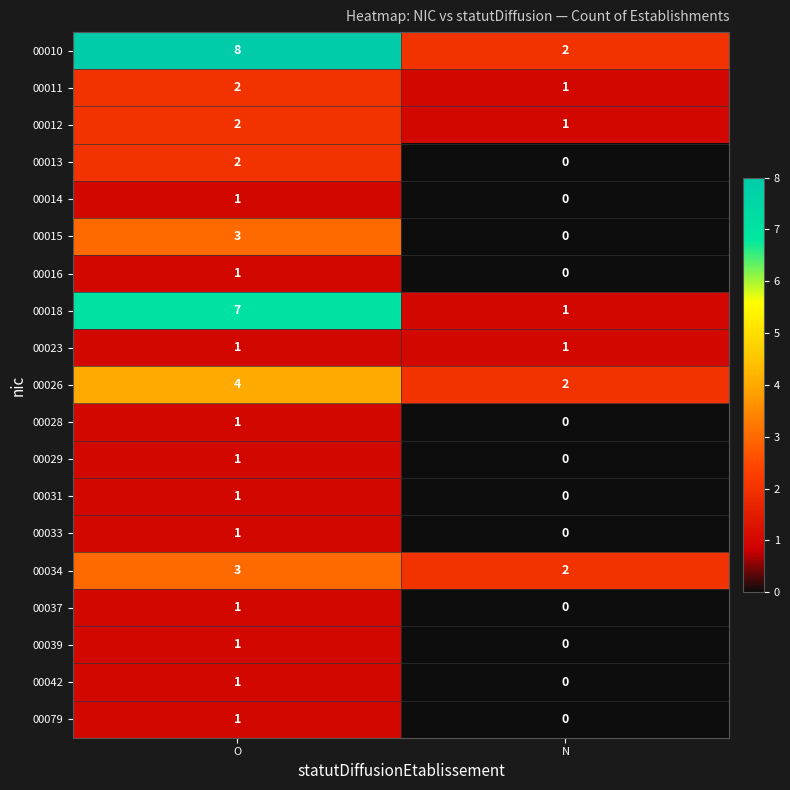

Count the number of data series in this chart.

19